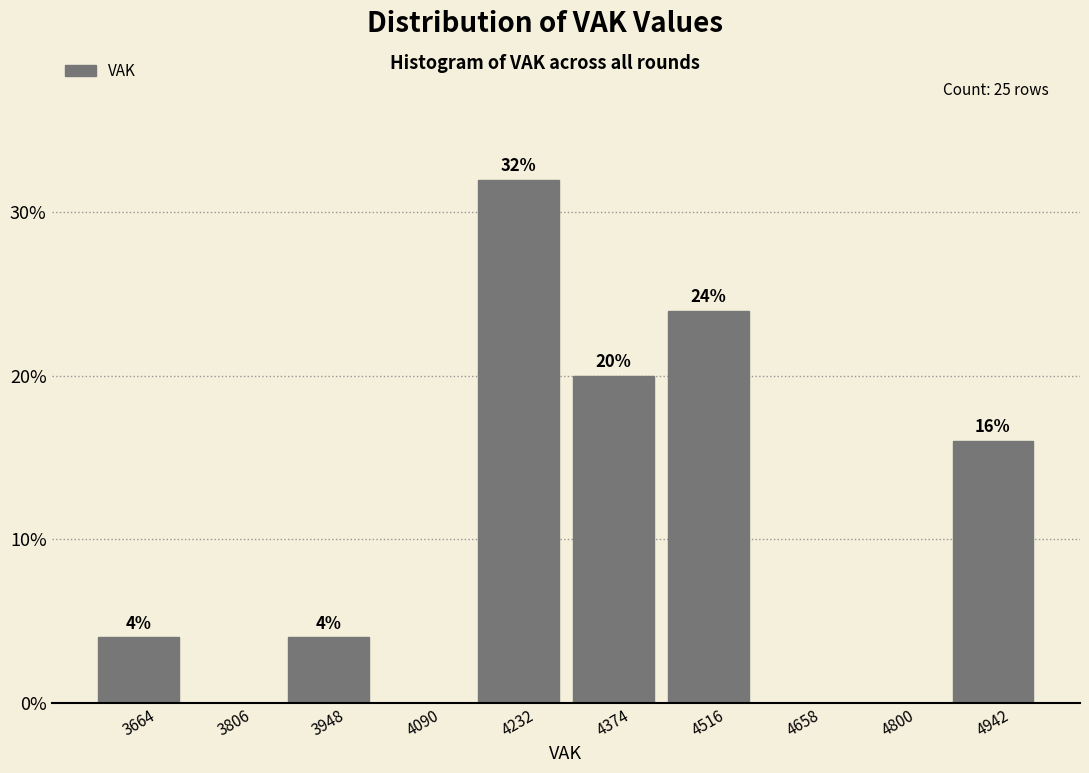

Over which range of the x-axis is the bar tallest?

4160 to 4300